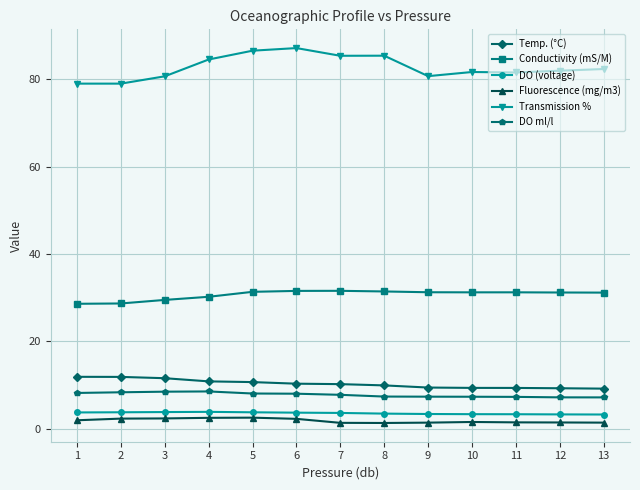

Count the DO (voltage) values in the range 3 to 4.

13